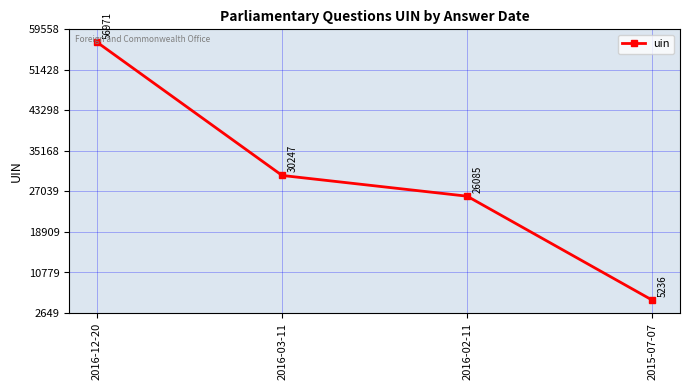

What is the sum of all values?

118539